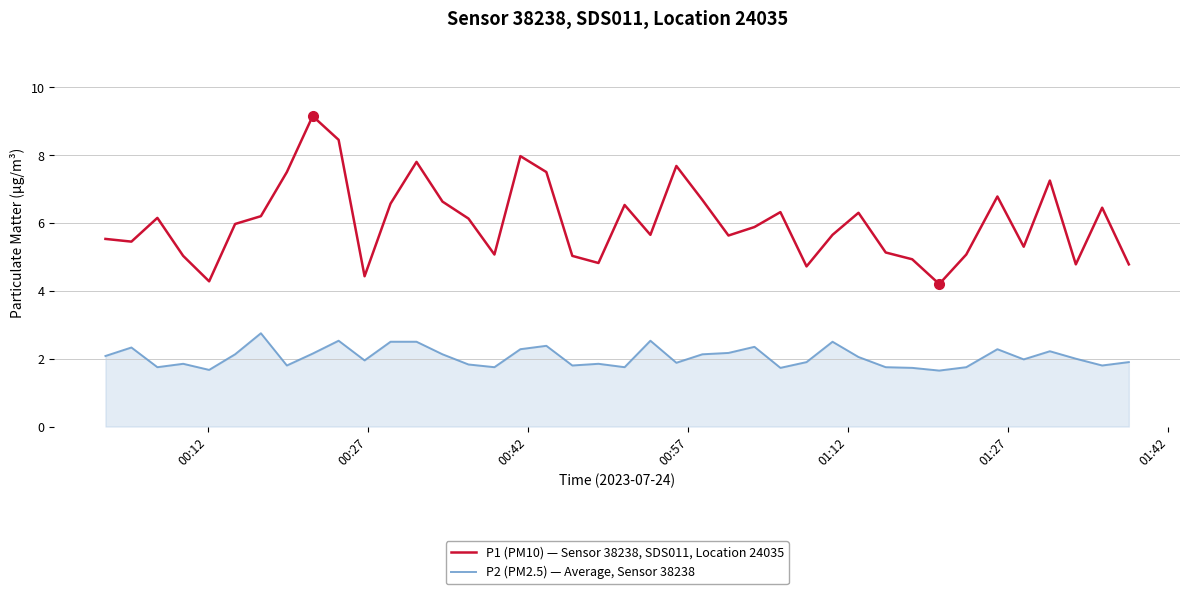

What is the difference between the second highest and second lowest values in the P2 (PM2.5) — Average, Sensor 38238 series?

0.9